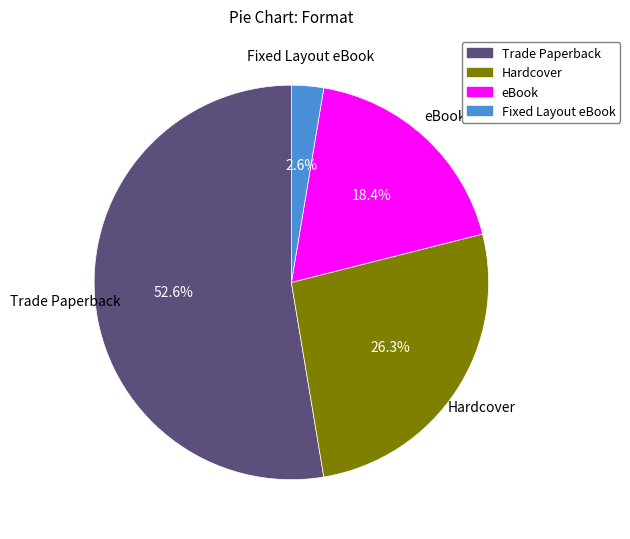

True or false: Fixed Layout eBook accounts for 3% of the total.

True